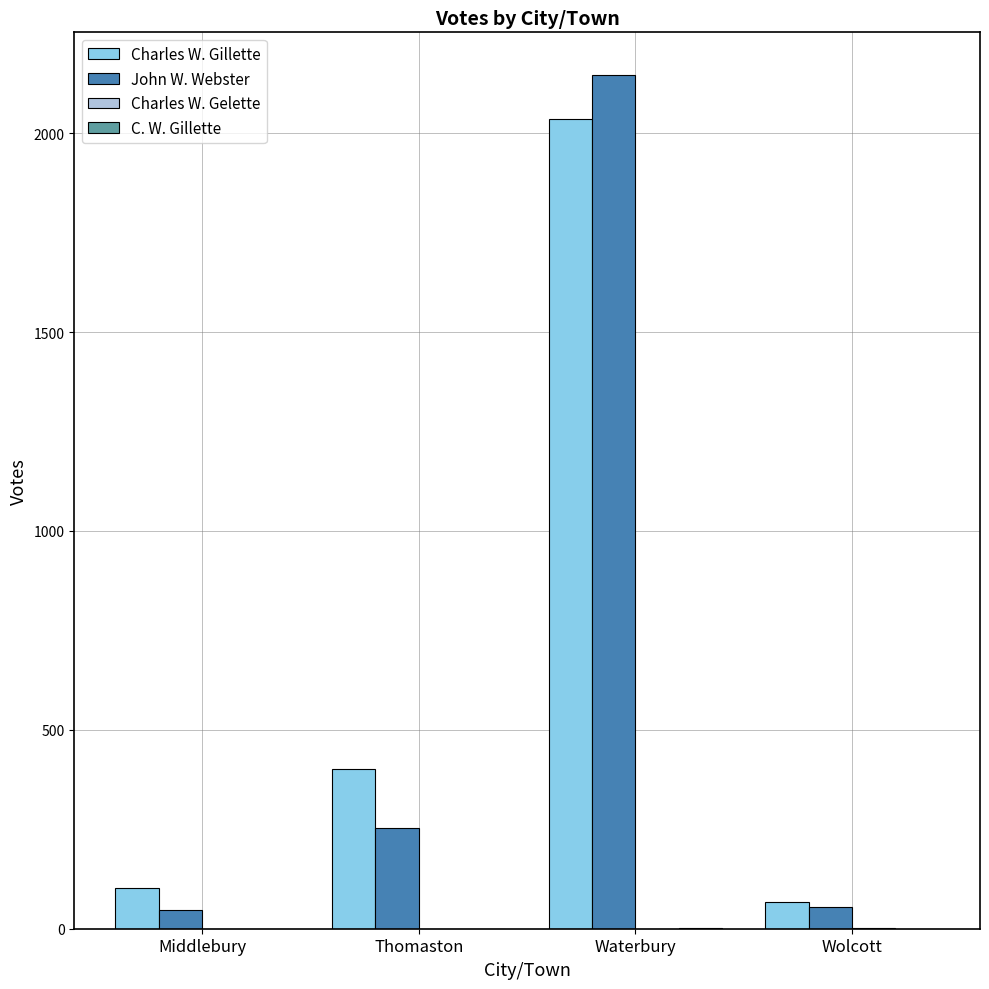

Which label corresponds to the largest value in the chart?

Waterbury